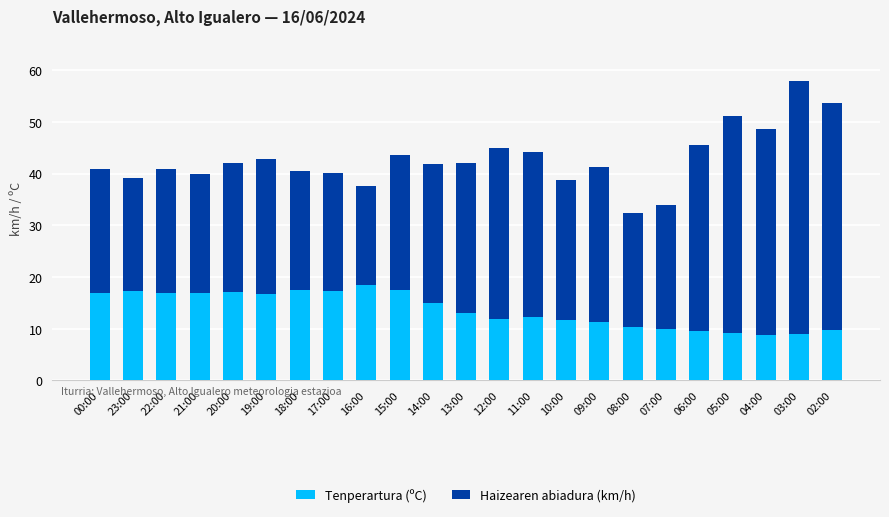

At which category is the sum across all series the highest?

03:00